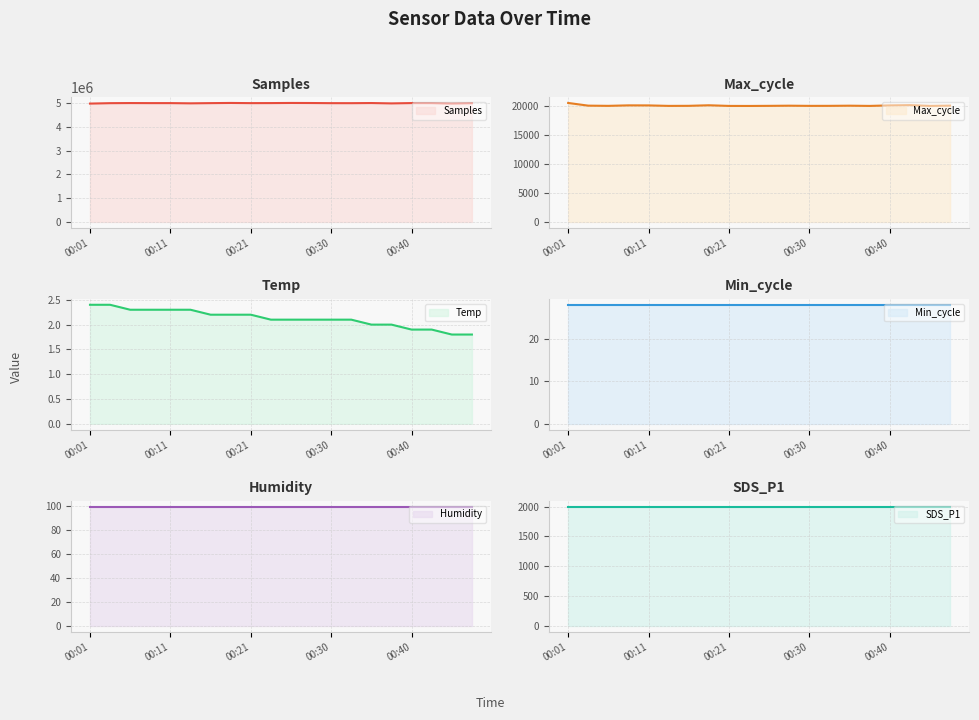

Rank the categories by Max_cycle value from lowest to highest.

00:23, 00:21, 00:38, 00:13, 00:45, 00:30, 00:06, 00:25, 00:33, 00:16, 00:28, 00:35, 00:03, 00:48, 00:11, 00:40, 00:08, 00:18, 00:43, 00:01